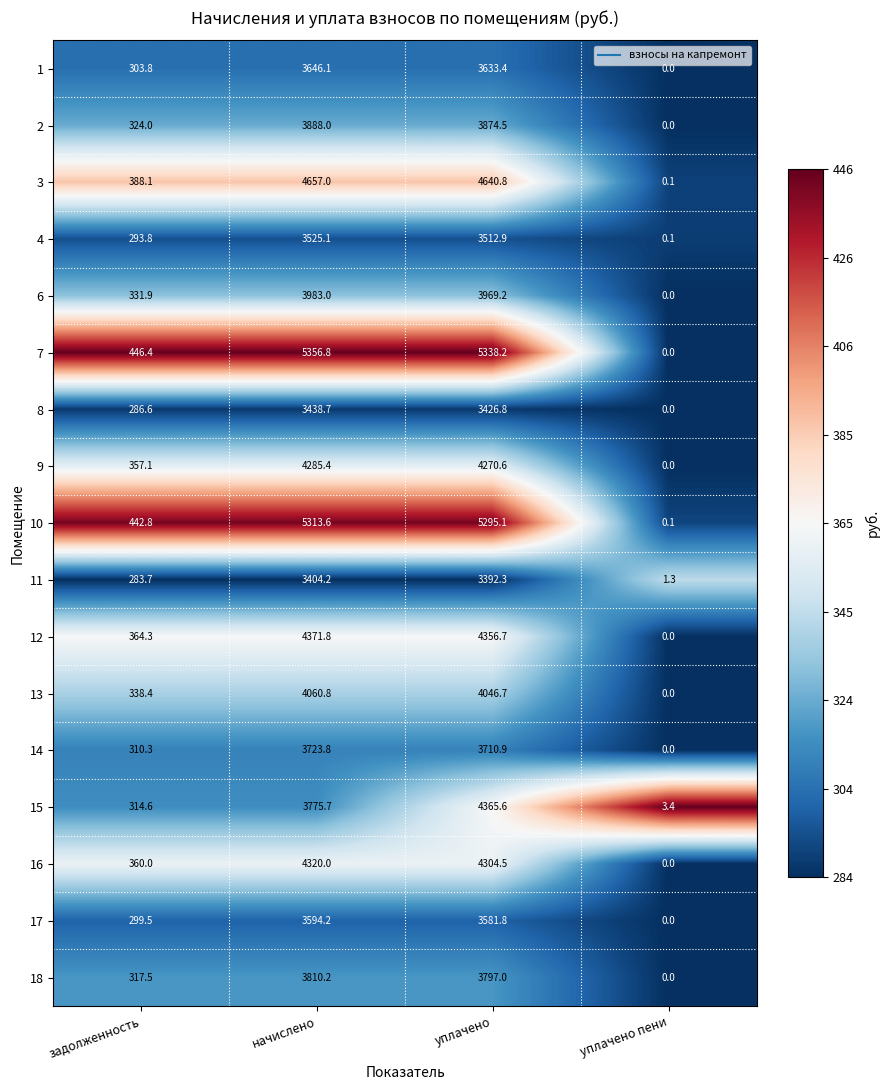

What is the minimum value shown in the chart?

0.0